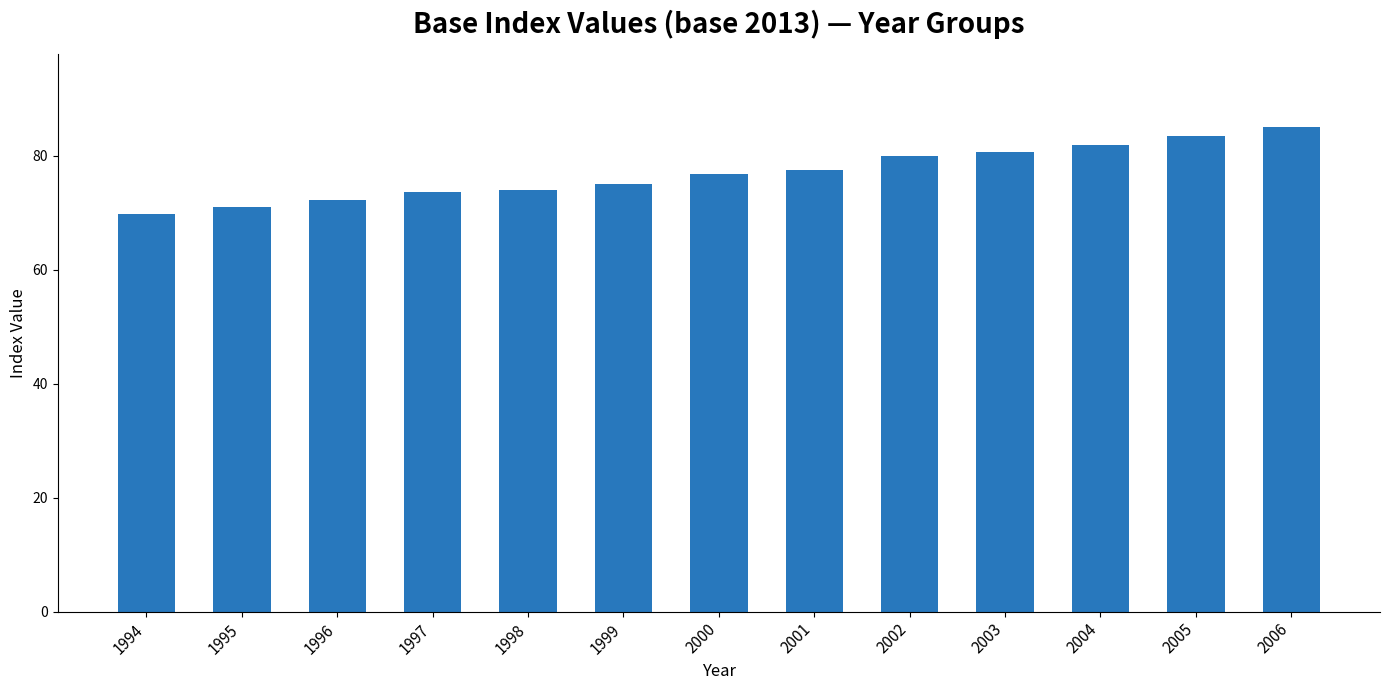

What is the change in value from 1994 to 2006?

+15.3